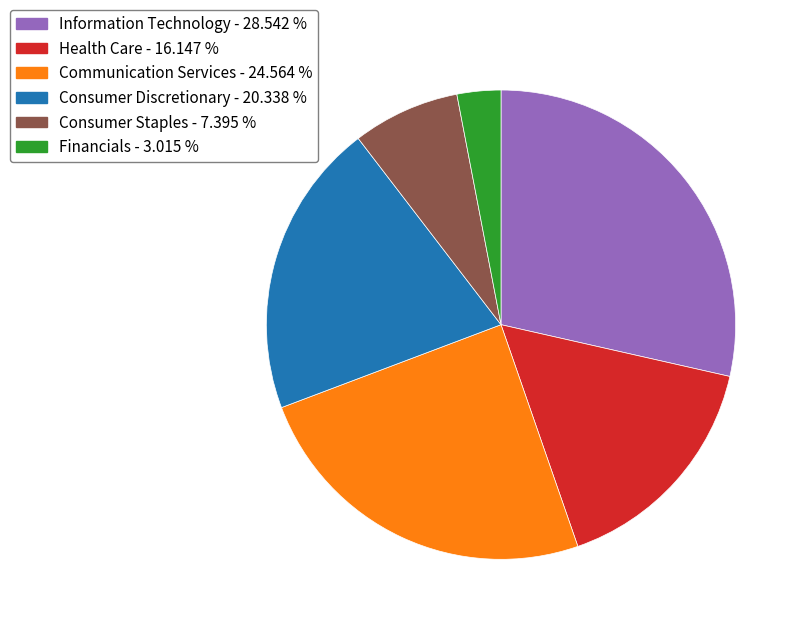

Do Information Technology and Financials together represent more than half of the pie?

No